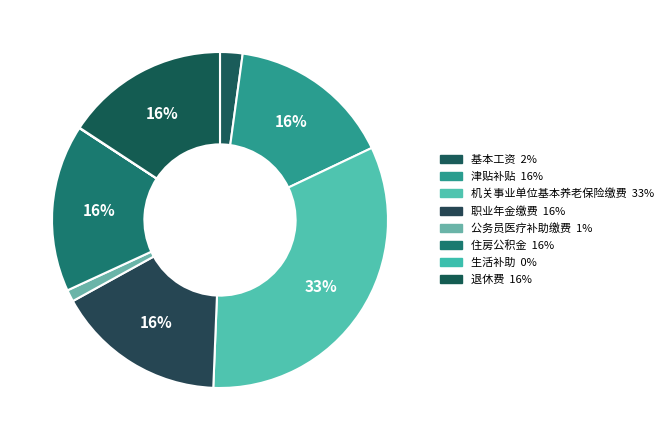

Rank the categories by value from lowest to highest.

生活补助, 公务员医疗补助缴费, 基本工资, 退休费, 津贴补贴, 住房公积金, 职业年金缴费, 机关事业单位基本养老保险缴费